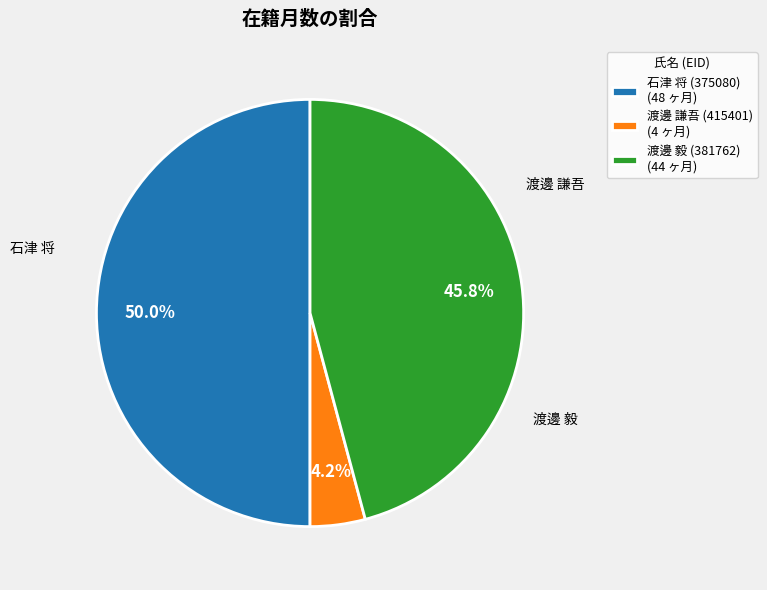

How many slices are in this pie chart?

3